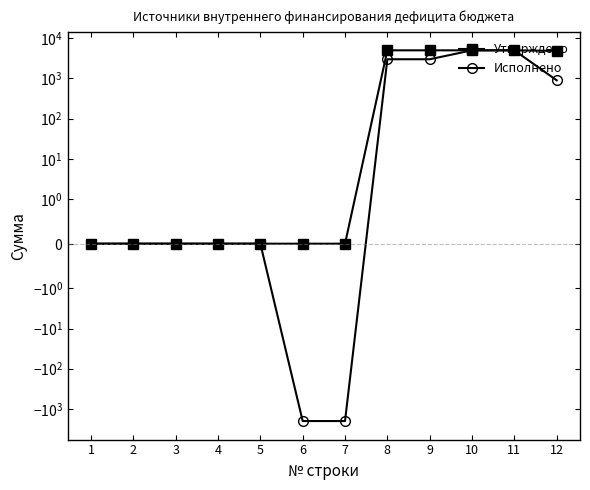

Rank the series by their average value, from highest to lowest.

Утверждено, Исполнено